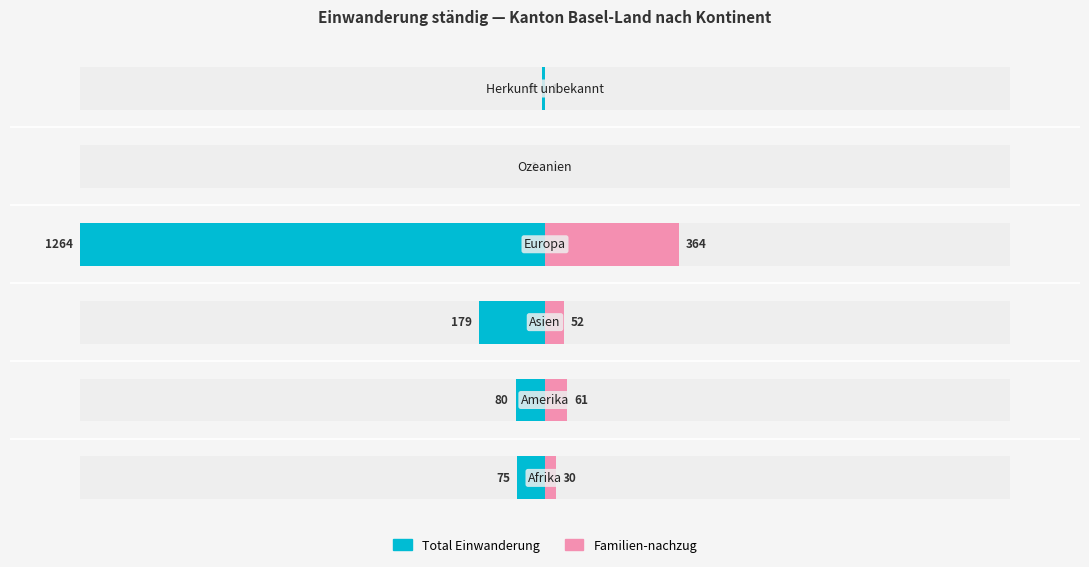

The Familien-nachzug series shows 0.0 at 4. True or false?

False